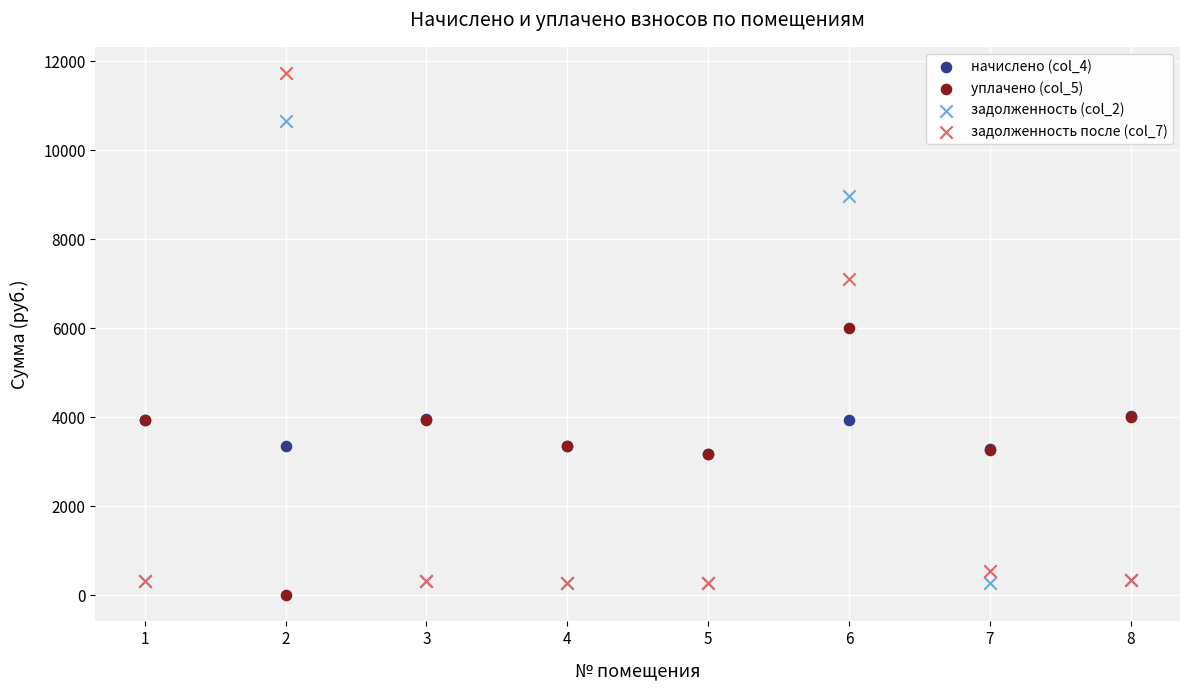

Which series has the widest spread of Y values?

задолженность после (col_7)